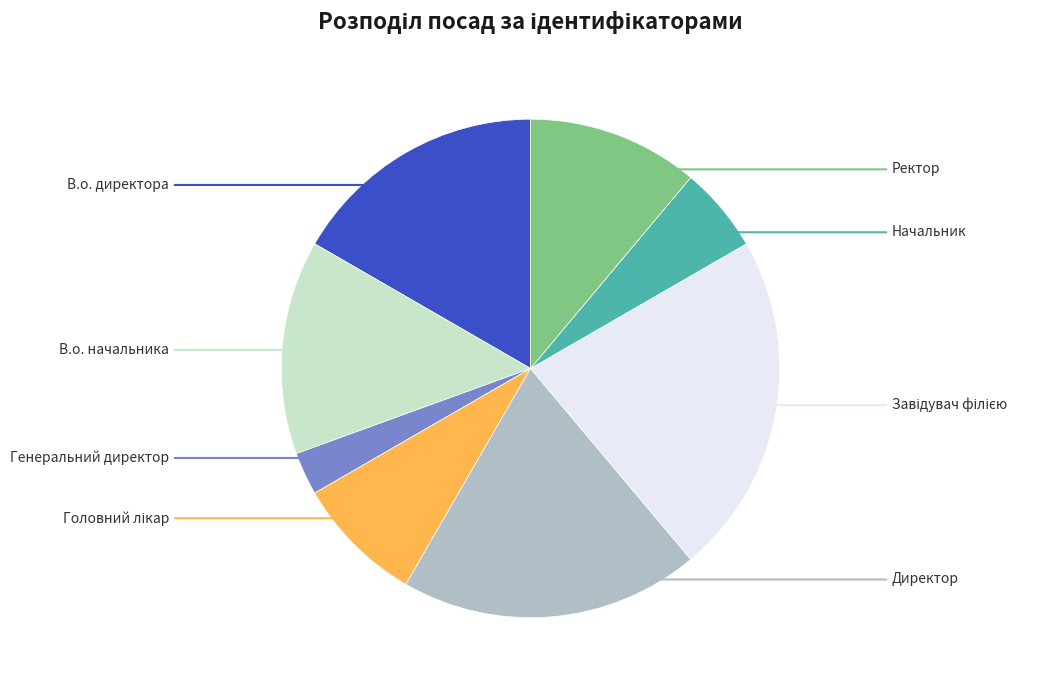

Does any single category account for the majority?

No